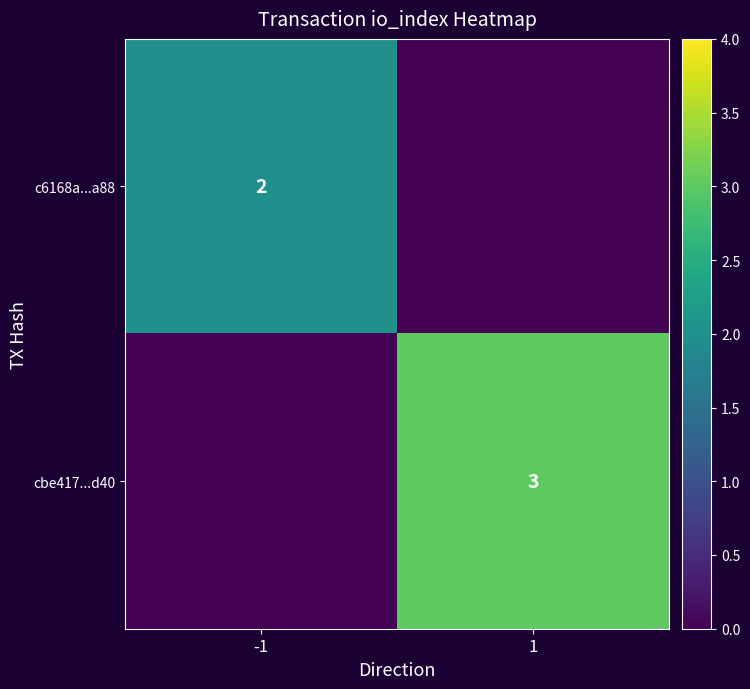

Is it true that cbe417...d40 equals 3 at 1?

True